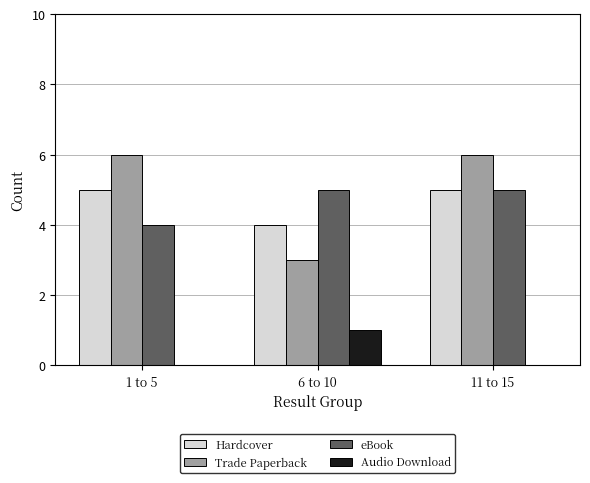

True or false: eBook has a value of 4 at 1 to 5.

True